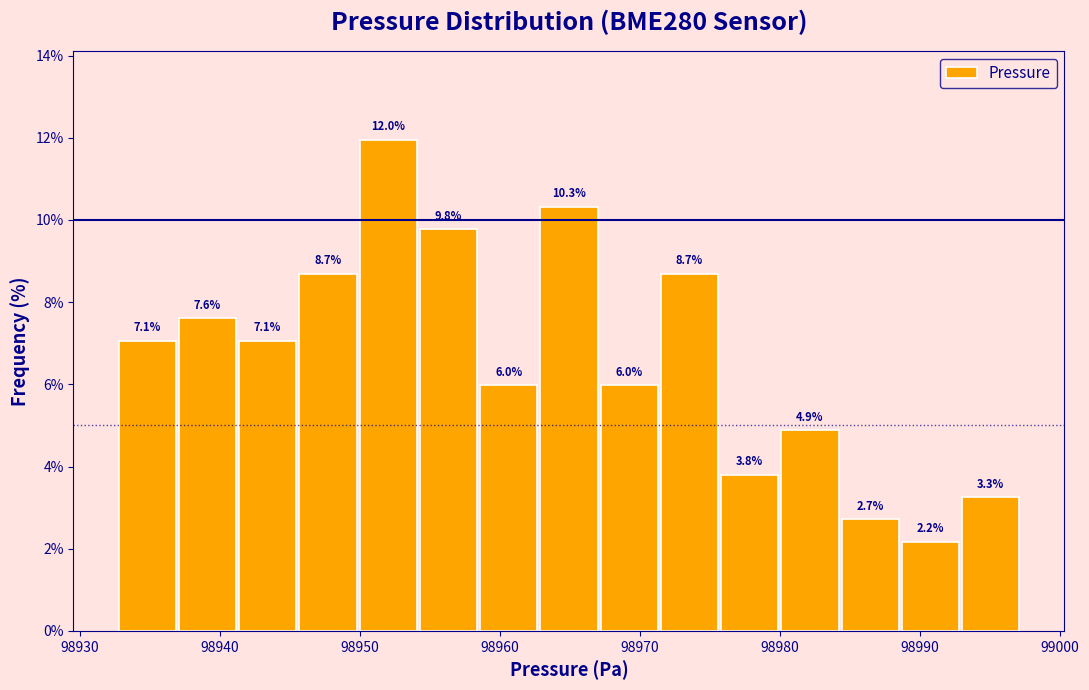

Reading left to right, list every bar in this chart as the range it spans on the x-axis followed by its height. The bar edges are not printed on the chart, so give them approximately, as read against the axis.

98933 to 98937: 7.1
98937 to 98941: 7.6
98941 to 98946: 7.1
98946 to 98950: 8.7
98950 to 98954: 12.0
98954 to 98959: 9.8
98959 to 98963: 6.0
98963 to 98967: 10.3
98967 to 98971: 6.0
98971 to 98976: 8.7
98976 to 98980: 3.8
98980 to 98984: 4.9
98984 to 98989: 2.7
98989 to 98993: 2.2
98993 to 98997: 3.3